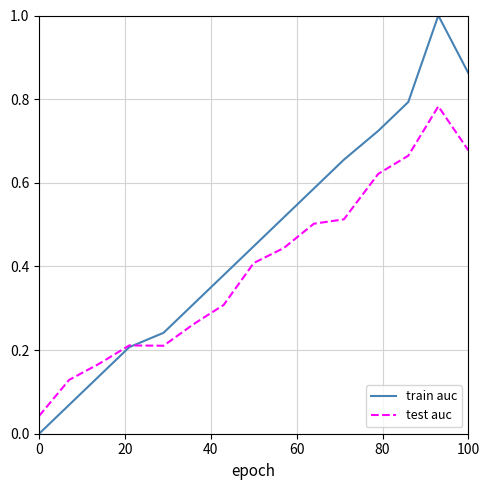

How many lines are shown in the chart?

2